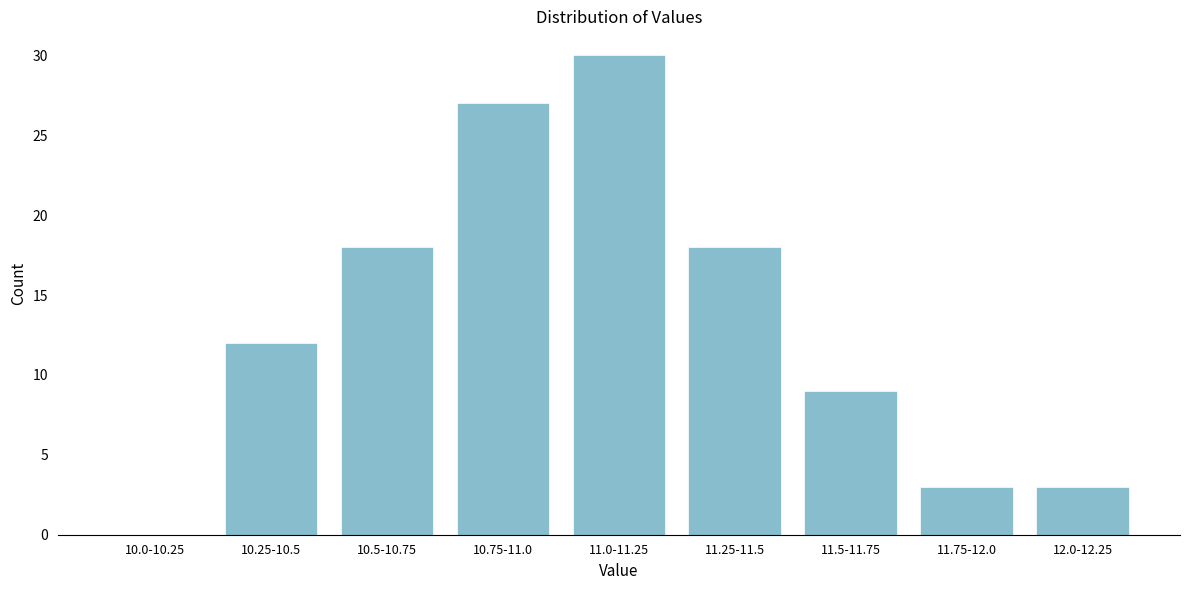

Reading left to right, transcribe all the data shown in this chart.

10.0-10.25=0	10.25-10.5=12	10.5-10.75=18	10.75-11.0=27	11.0-11.25=30	11.25-11.5=18	11.5-11.75=9	11.75-12.0=3	12.0-12.25=3